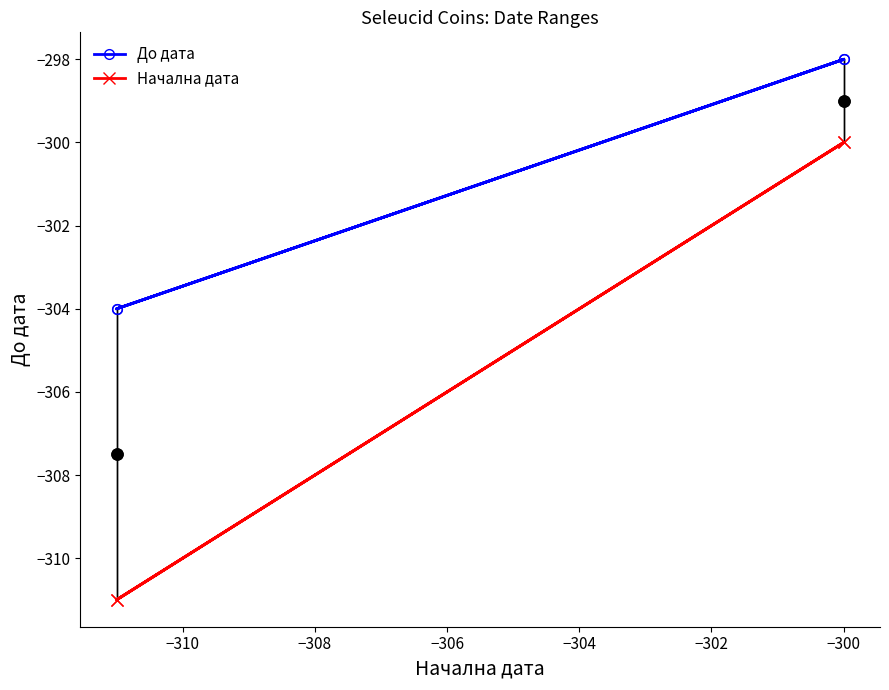

Which series has the largest range (max minus min)?

Начална дата